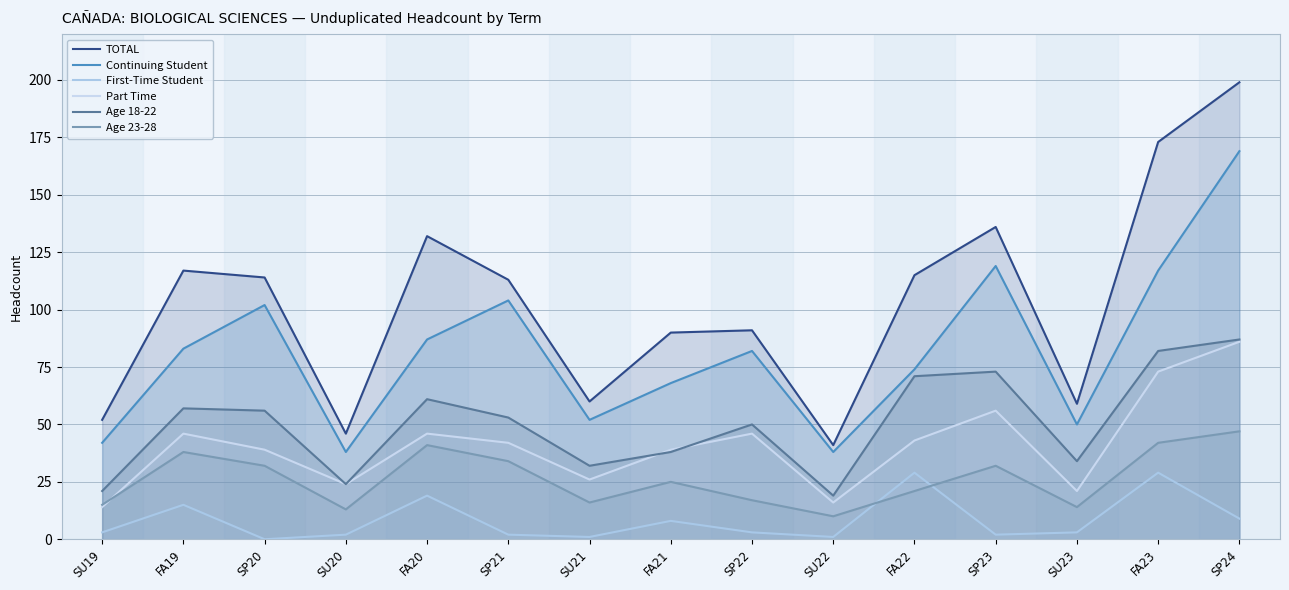

Reading left to right, extract all data points from this chart.

TOTAL: 52	117	114	46	132	113	60	90	91	41	115	136	59	173	199
Continuing Student: 42	83	102	38	87	104	52	68	82	38	74	119	50	117	169
First-Time Student: 3	15	0	2	19	2	1	8	3	1	29	2	3	29	9
Part Time: 14	46	39	24	46	42	26	39	46	16	43	56	21	73	86
Age 18-22: 21	57	56	24	61	53	32	38	50	19	71	73	34	82	87
Age 23-28: 15	38	32	13	41	34	16	25	17	10	21	32	14	42	47